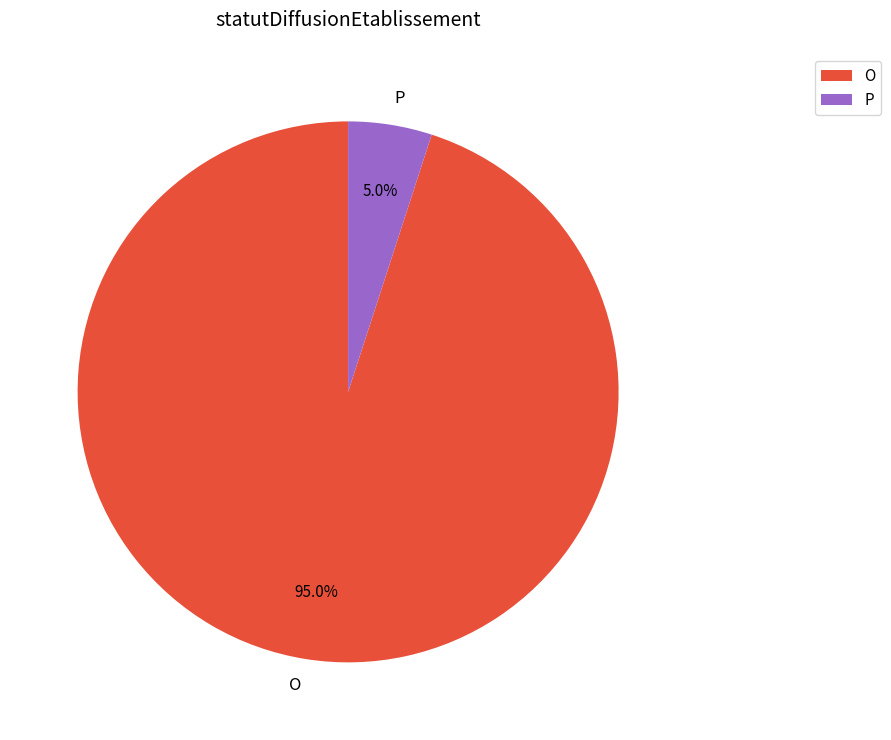

Rank the categories by value from highest to lowest.

O, P